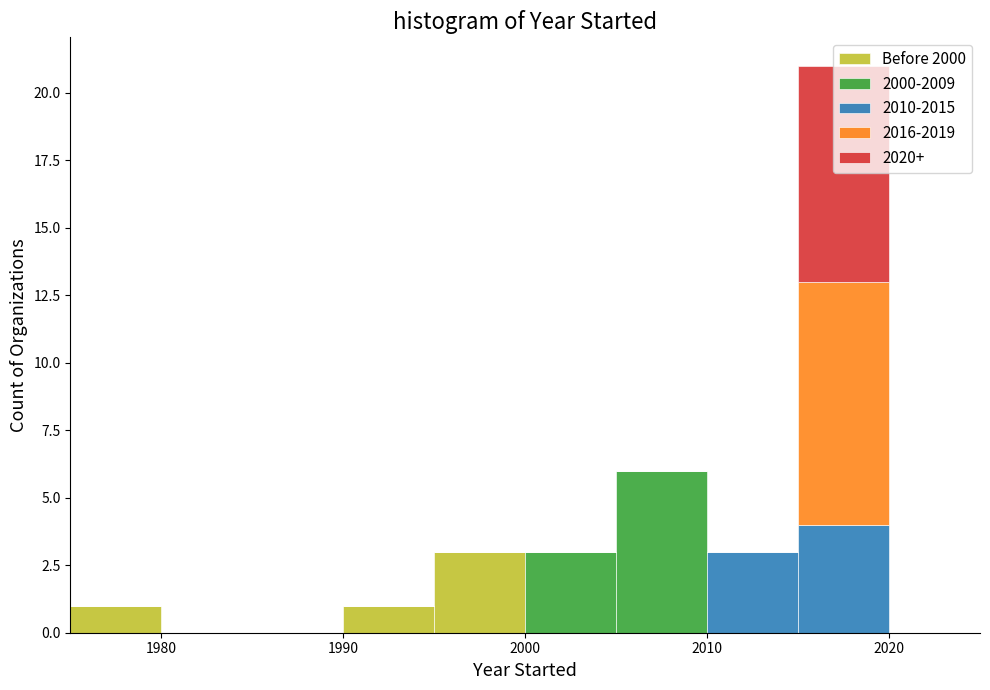

Which range on the x-axis has the tallest stacked bar (by total height)?

2015 to 2020